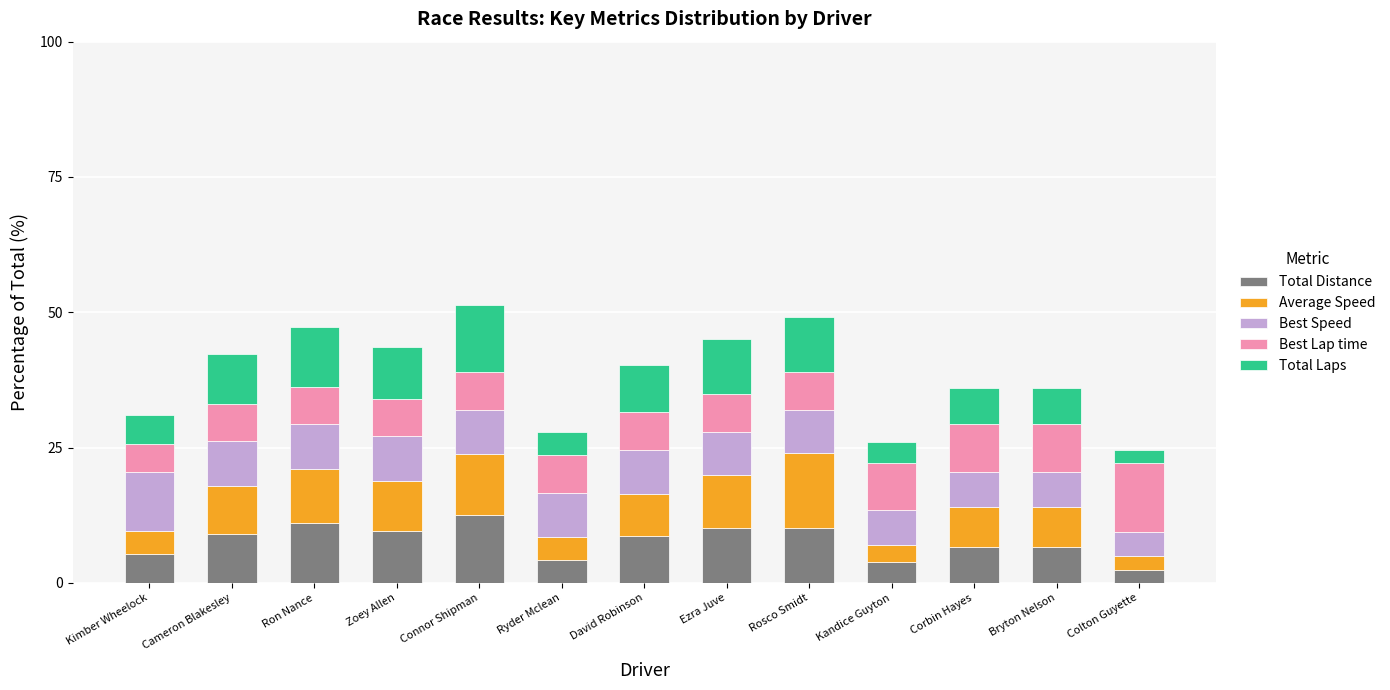

What is the lowest value of the Total Distance series?

2.4